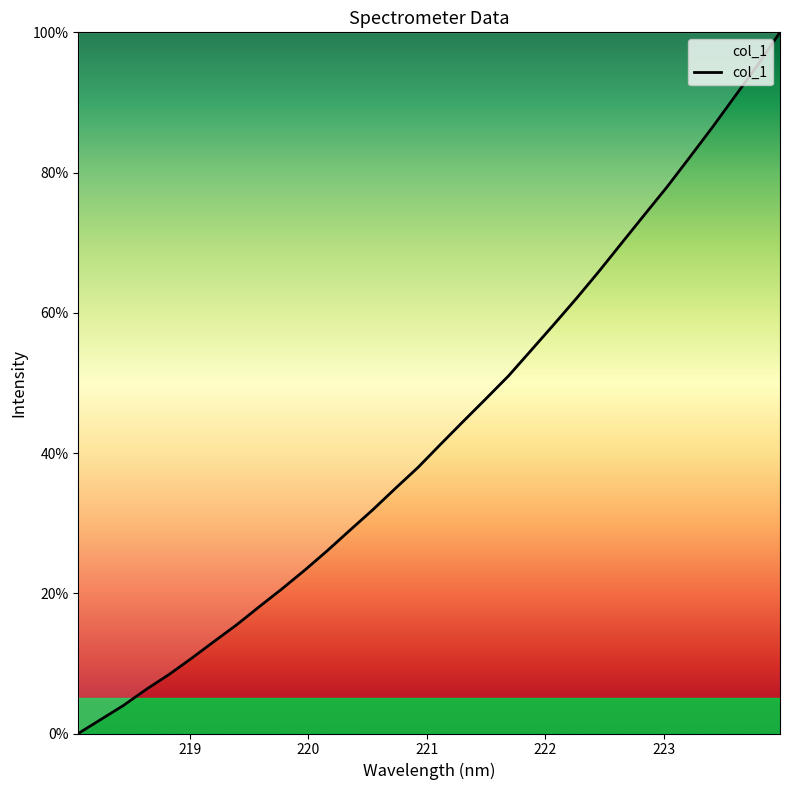

What is the greatest value displayed?

100.0